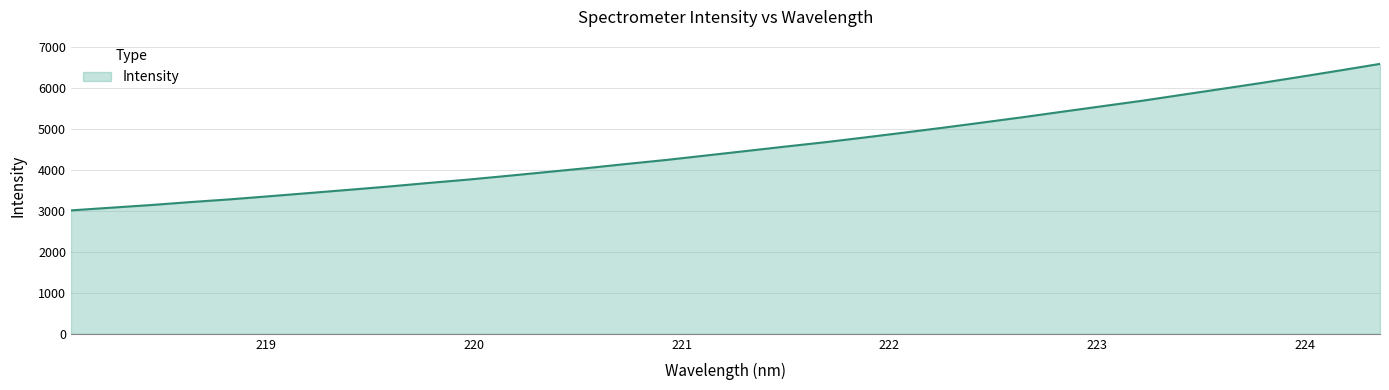

What is the maximum value shown in the chart?

6587.7